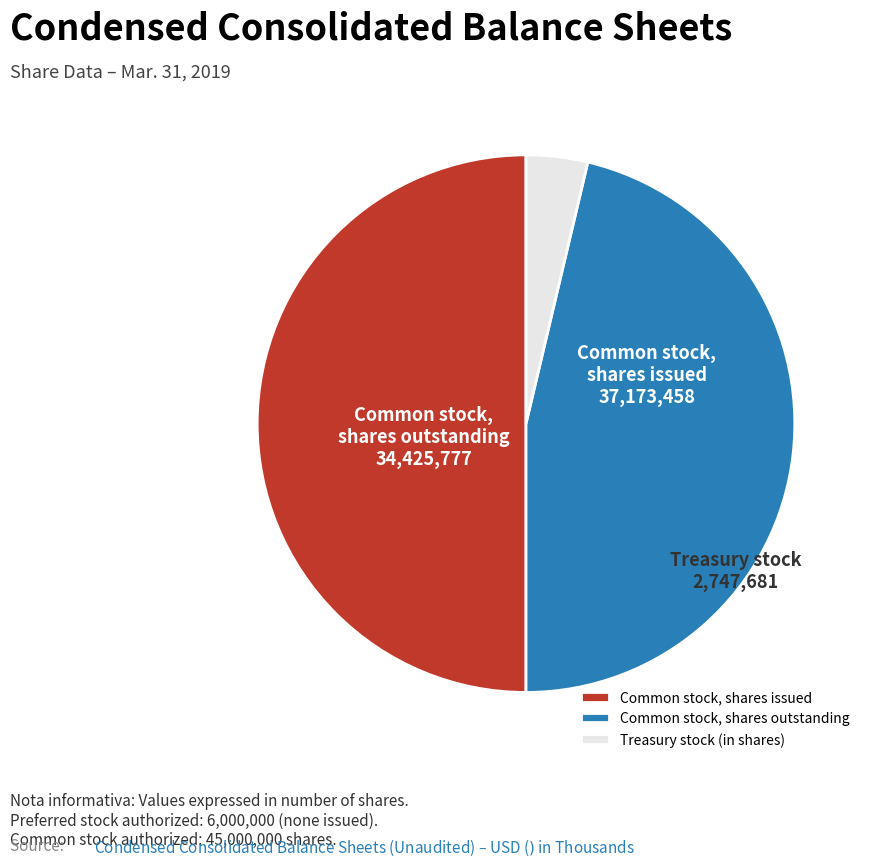

Does Common stock, shares outstanding represent more than half of the total?

No